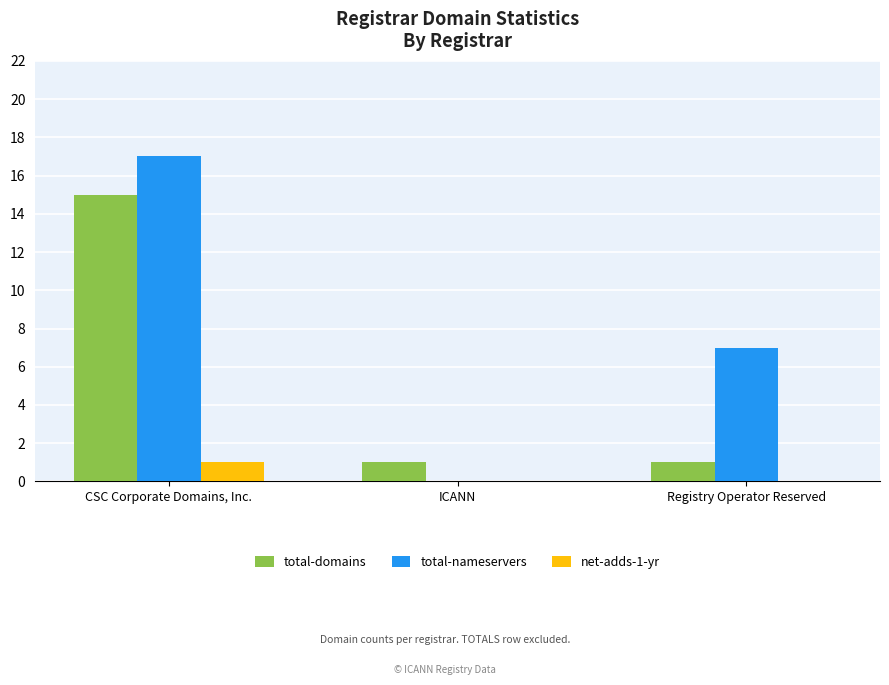

At which category is the sum across all series the highest?

CSC Corporate Domains, Inc.